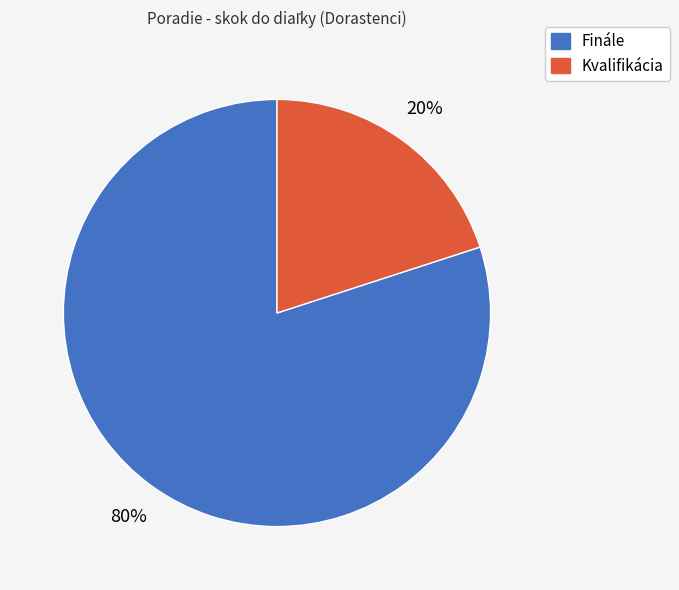

Do Kvalifikácia and Finále together represent more than half of the pie?

Yes